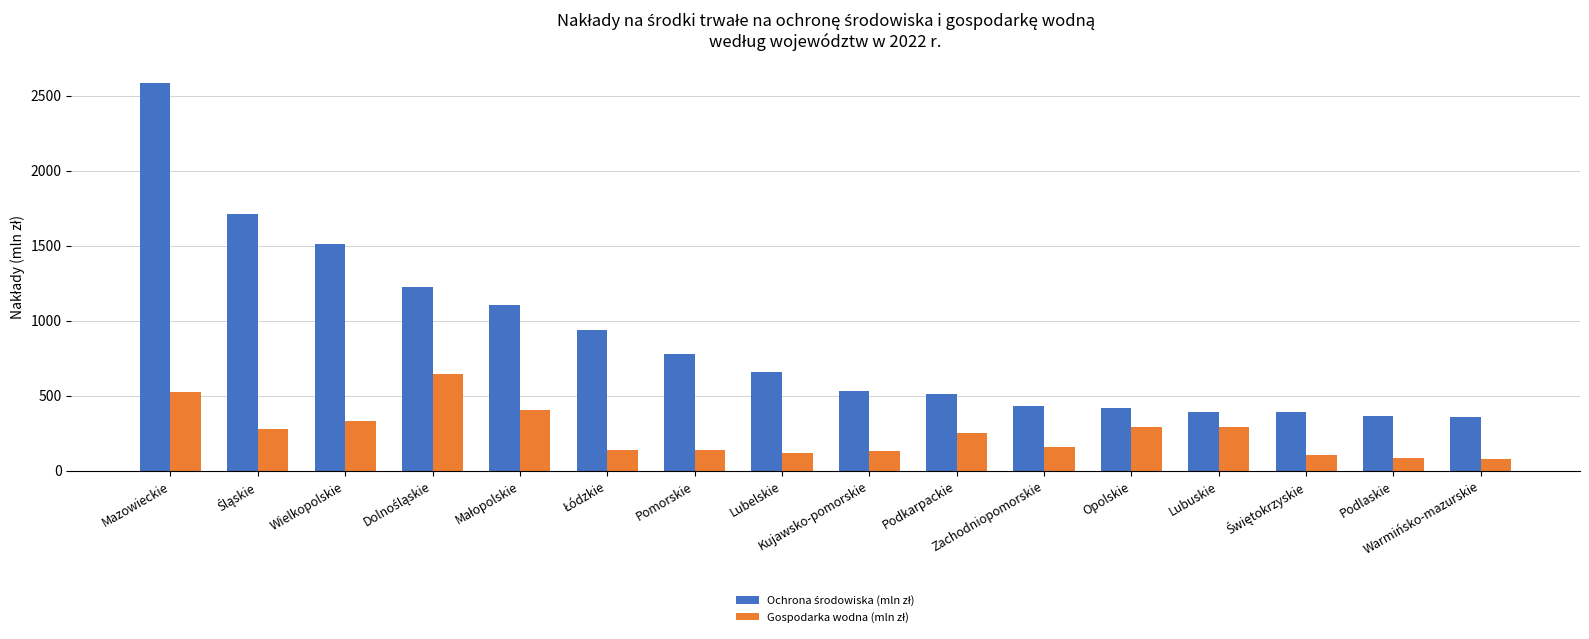

What is the smallest value displayed?

79.1